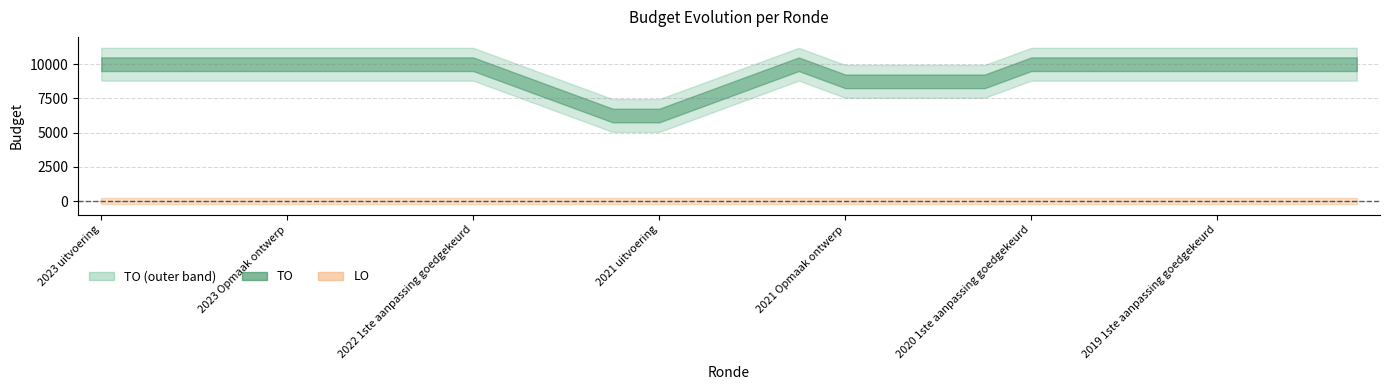

What is the spread (max minus min) of values at 2022 2de aanpassing goedgekeurd?

10000